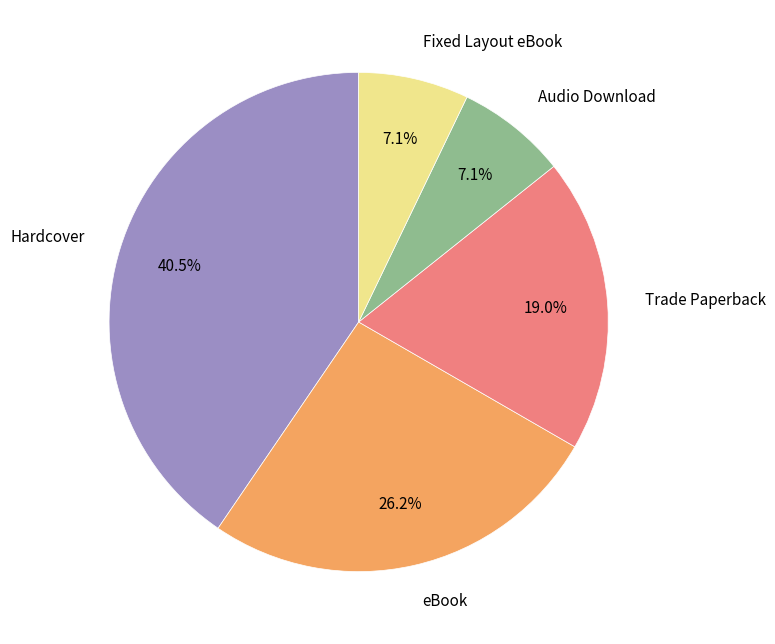

What is the largest slice in the pie chart?

Hardcover